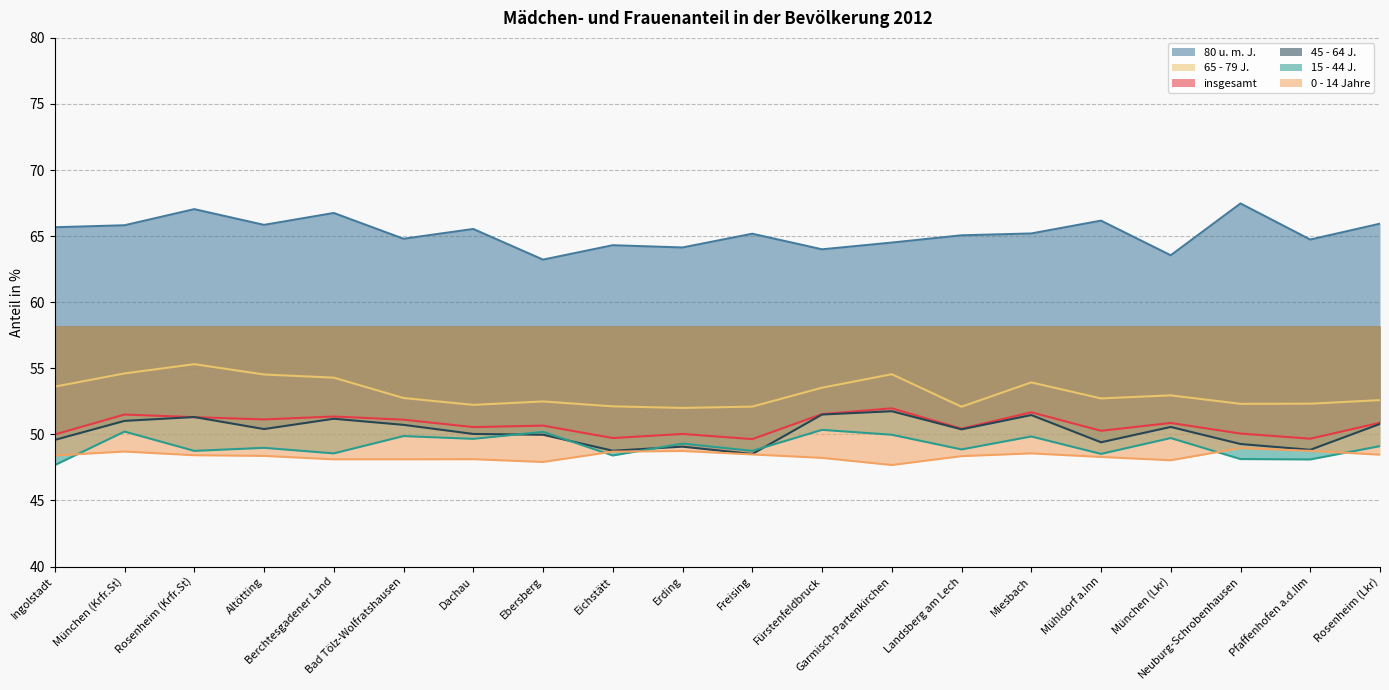

Which series has the largest total across all categories?

80 u. m. J.